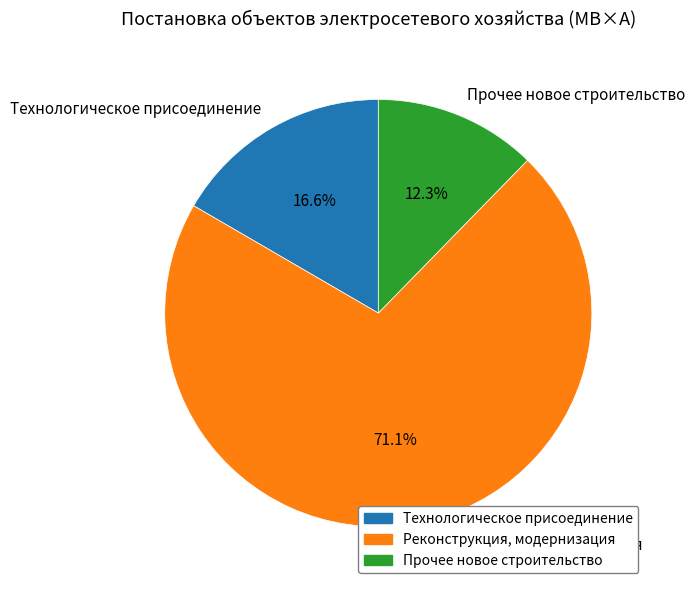

Which category accounts for the majority?

Реконструкция, модернизация